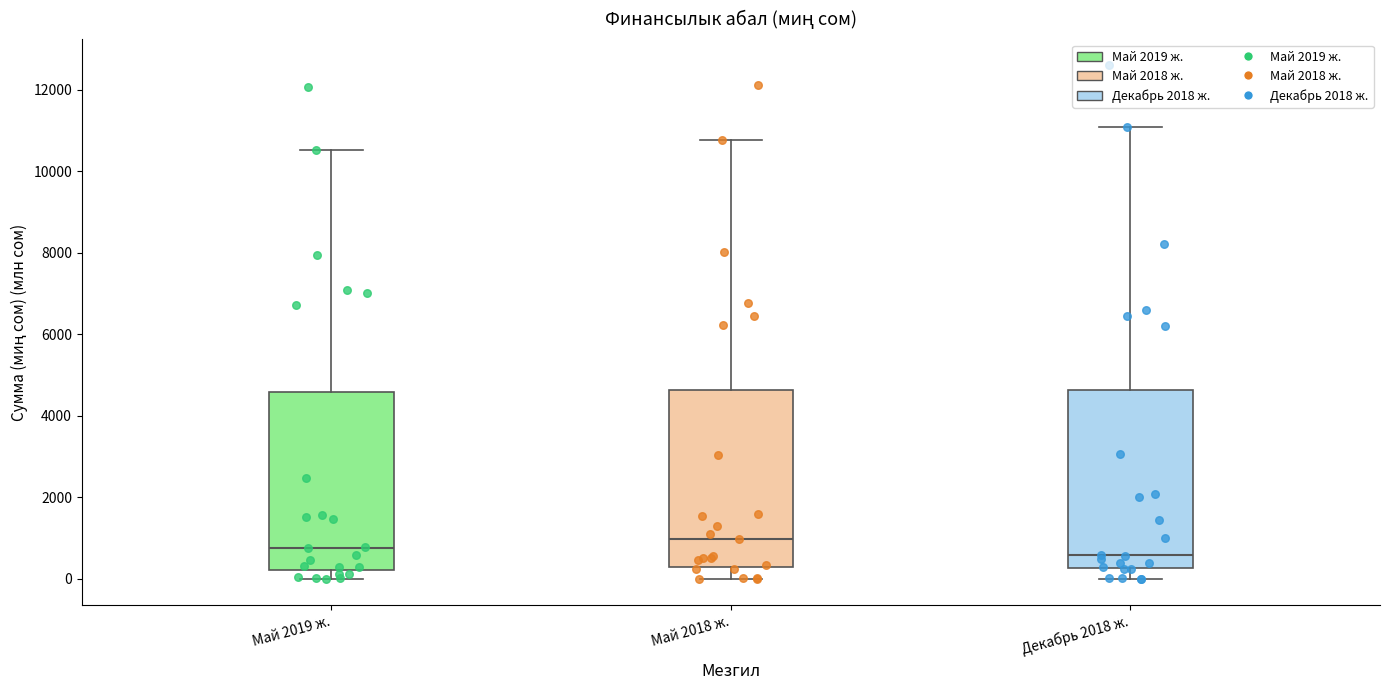

Reading left to right, read every box against the y-axis: the position of its median line, the range the box covers, and the ends of its whiskers. The values are not printed on the chart, so give them approximately, as read against the axis.

Май 2019 ж.: median 800, box 200 to 4600, whiskers 0 to 10600
Май 2018 ж.: median 1000, box 200 to 4600, whiskers 0 to 10800
Декабрь 2018 ж.: median 600, box 200 to 4600, whiskers 0 to 11000